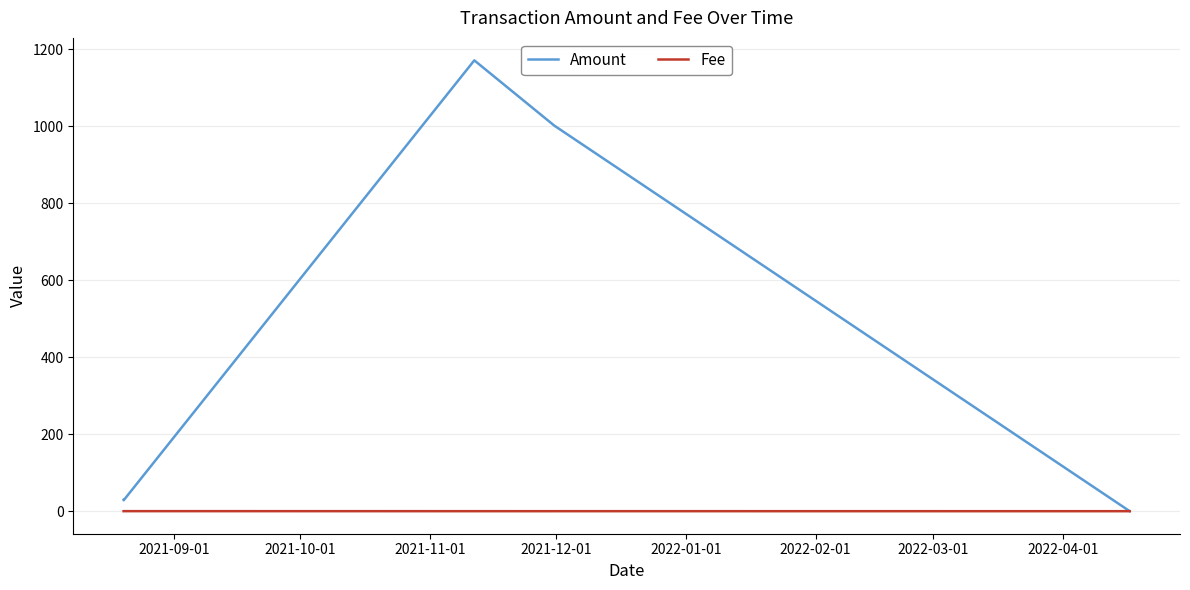

What is the maximum value for Amount?

1171.0